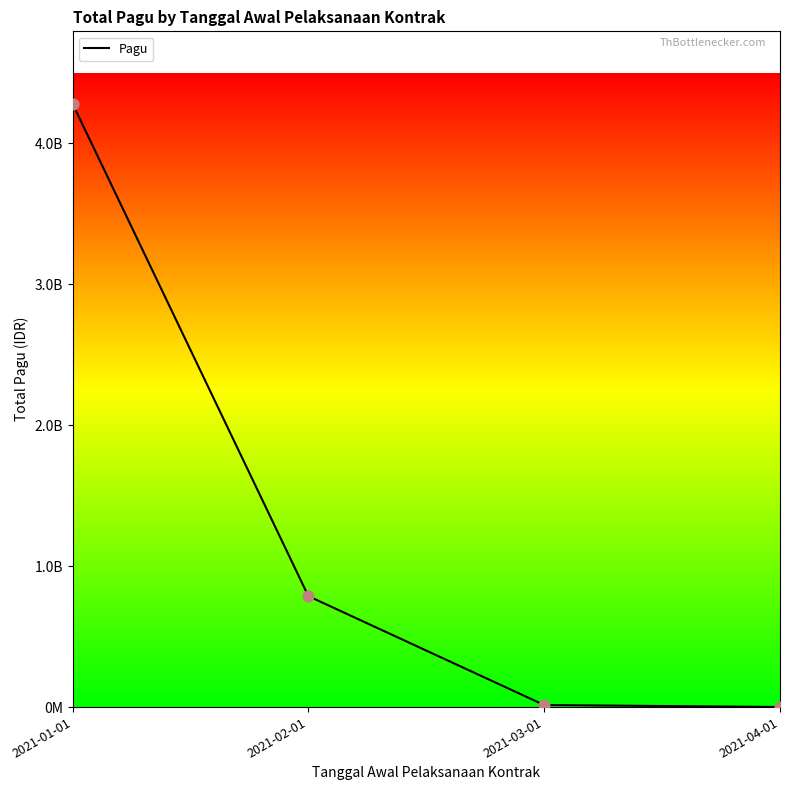

What is the change in value from 2021-01-01 to 2021-04-01?

-4277891913